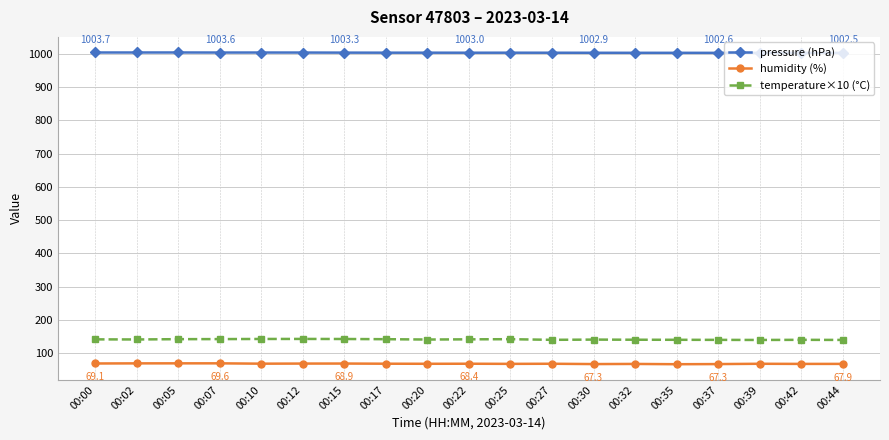

What is the maximum value for temperature×10 (°C)?

142.9